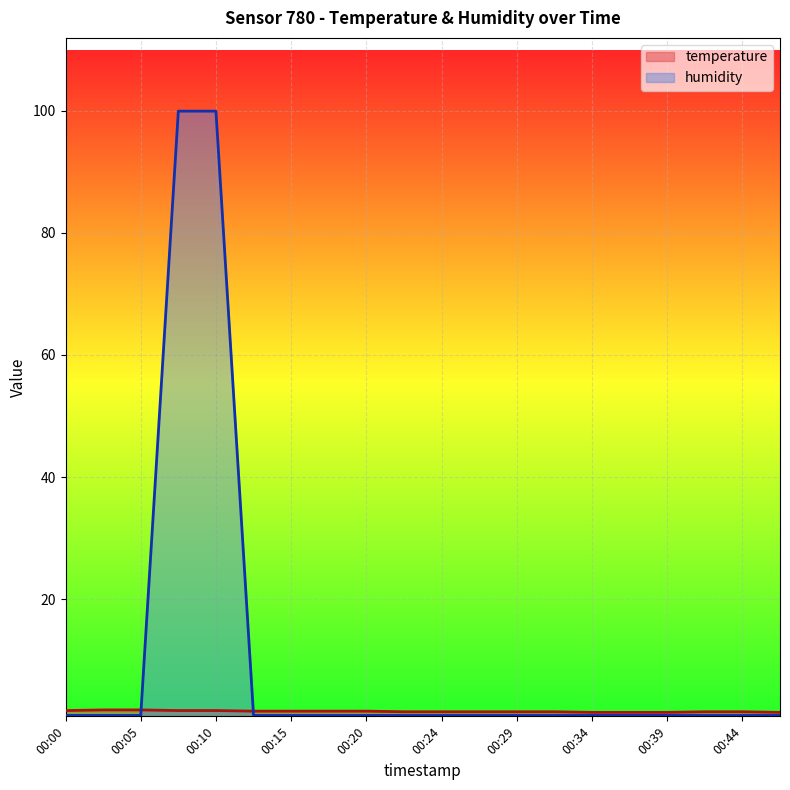

What value does the temperature series have at 00:02?

1.9